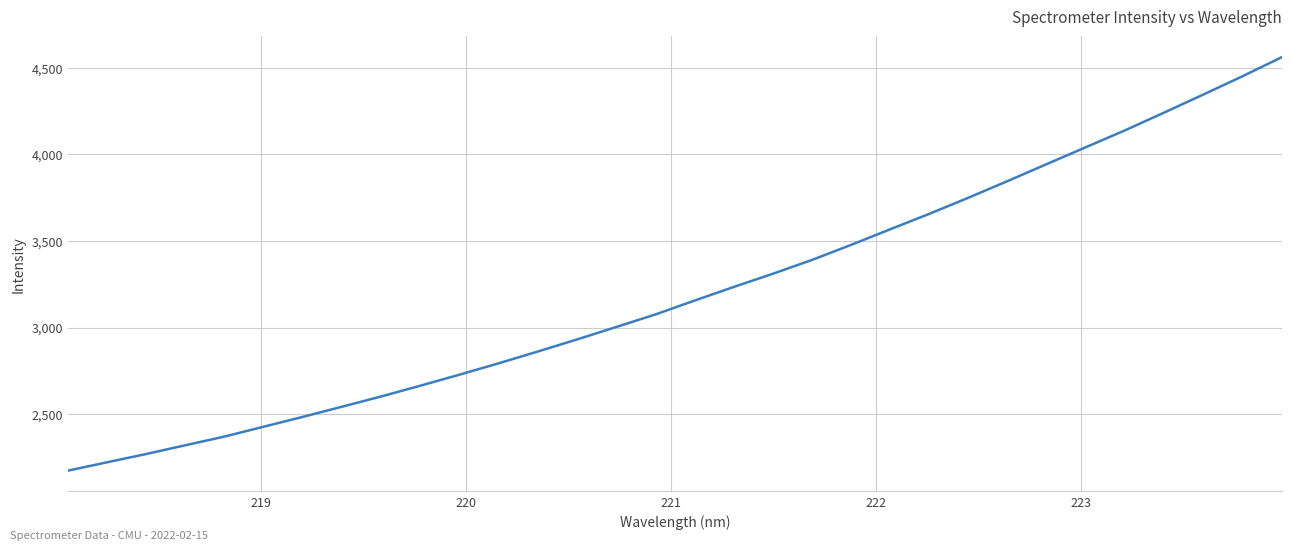

What is the greatest value displayed?

4562.5